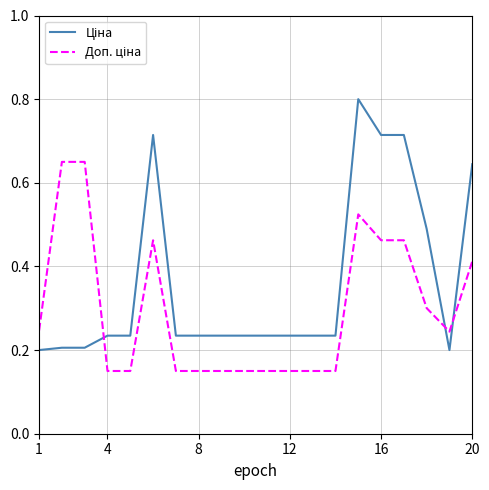

Reading right to left, extract all data points from this chart.

Ціна: 0.6	0.2	0.5	0.7	0.7	0.8	0.2	0.2	0.2	0.2	0.2	0.2	0.2	0.2	0.7	0.2	0.2	0.2	0.2	0.2
Доп. ціна: 0.4	0.2	0.3	0.5	0.5	0.5	0.1	0.1	0.1	0.1	0.1	0.1	0.1	0.1	0.5	0.1	0.1	0.7	0.7	0.2